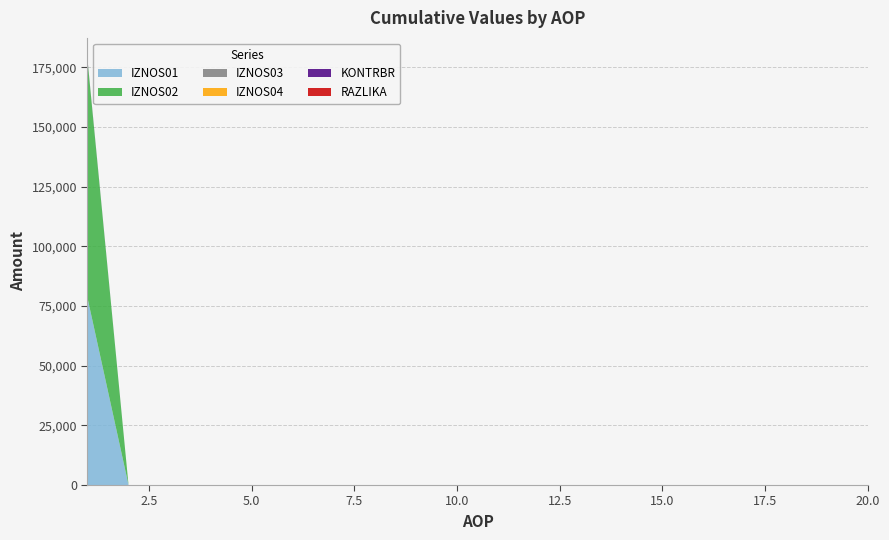

Reading right to left, list all the values displayed in this chart.

IZNOS01: 20=0.0	19=0.0	18=0.0	17=0.0	16=0.0	15=0.0	14=0.0	13=0.0	12=0.0	11=0.0	10=0.0	9=0.0	8=0.0	7=0.0	6=0.0	5=0.0	4=0.0	3=0.0	2=0.0	1=78450.2
IZNOS02: 20=0.0	19=0.0	18=0.0	17=0.0	16=0.0	15=0.0	14=0.0	13=0.0	12=0.0	11=0.0	10=0.0	9=0.0	8=0.0	7=0.0	6=0.0	5=0.0	4=0.0	3=0.0	2=0.0	1=99674.8
IZNOS03: 20=0.0	19=0.0	18=0.0	17=0.0	16=0.0	15=0.0	14=0.0	13=0.0	12=0.0	11=0.0	10=0.0	9=0.0	8=0.0	7=0.0	6=0.0	5=0.0	4=0.0	3=0.0	2=0.0	1=0.0
IZNOS04: 20=0.0	19=0.0	18=0.0	17=0.0	16=0.0	15=0.0	14=0.0	13=0.0	12=0.0	11=0.0	10=0.0	9=0.0	8=0.0	7=0.0	6=0.0	5=0.0	4=0.0	3=0.0	2=0.0	1=0.0
KONTRBR: 20=0.0	19=0.0	18=0.0	17=0.0	16=0.0	15=0.0	14=0.0	13=0.0	12=0.0	11=0.0	10=0.0	9=0.0	8=0.0	7=0.0	6=0.0	5=0.0	4=0.0	3=0.0	2=0.0	1=277.8
RAZLIKA: 20=0.0	19=0.0	18=0.0	17=0.0	16=0.0	15=0.0	14=0.0	13=0.0	12=0.0	11=0.0	10=0.0	9=0.0	8=0.0	7=0.0	6=0.0	5=0.0	4=0.0	3=0.0	2=0.0	1=0.3